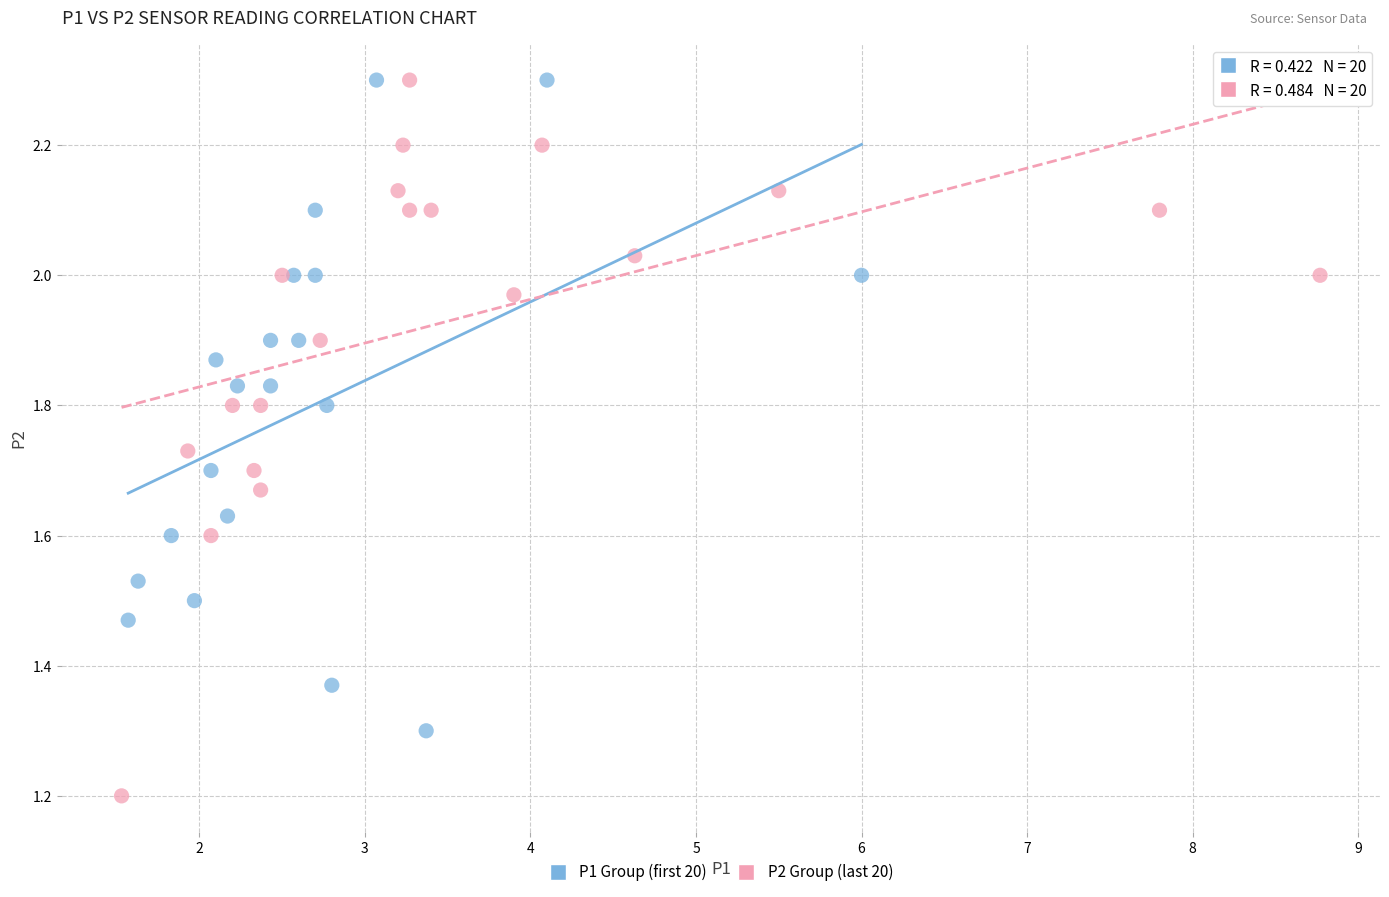

Which series has the largest Y range (max minus min)?

P2 Group (last 20)